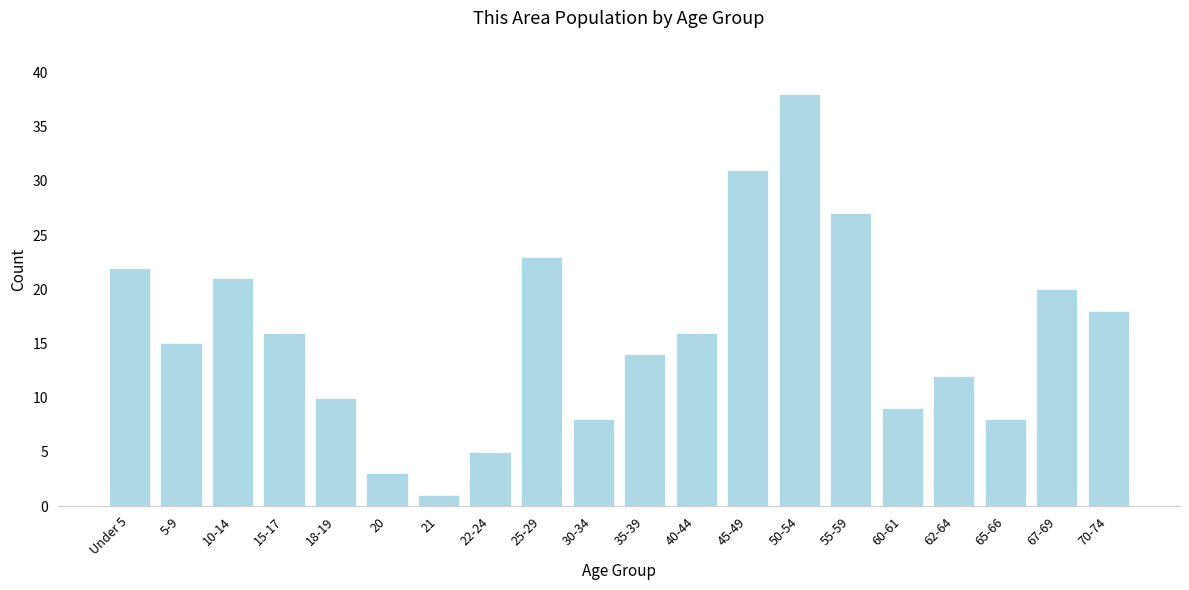

Reading left to right, what are all the values shown in this chart?

22	15	21	16	10	3	1	5	23	8	14	16	31	38	27	9	12	8	20	18